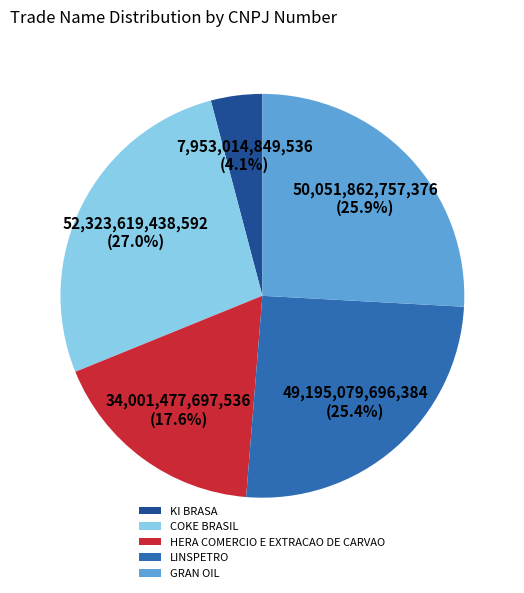

What is the smallest slice in the pie chart?

KI BRASA